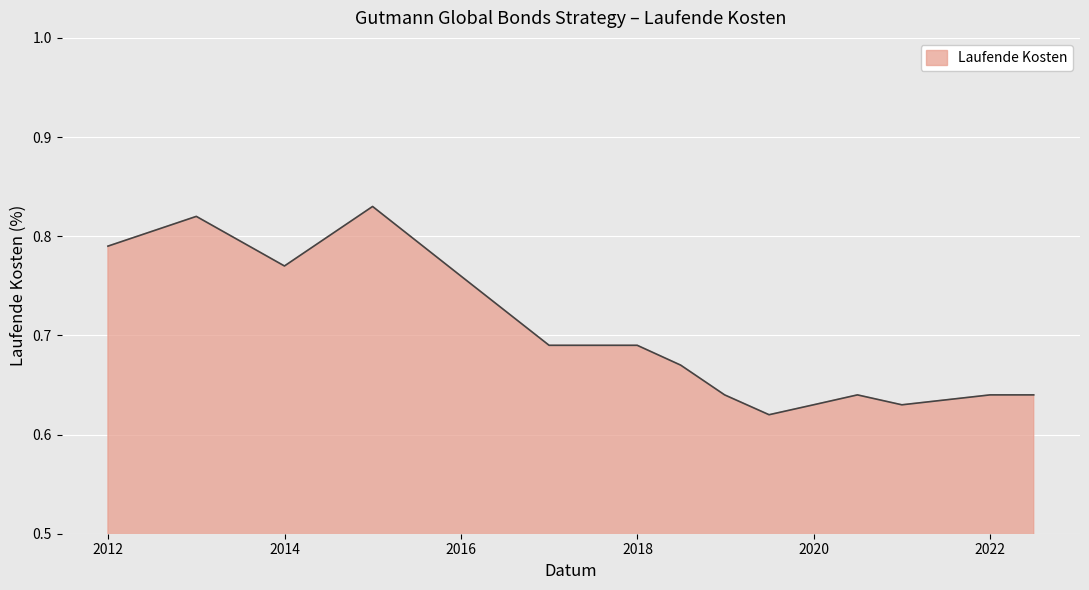

How many lines are shown in the chart?

1